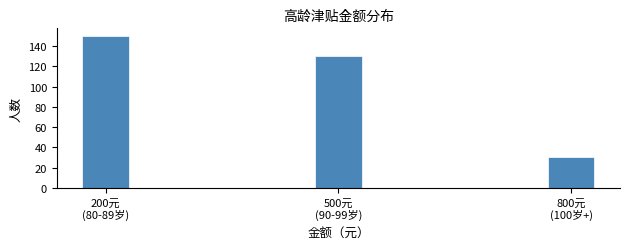

Reading left to right, what are all the values shown in this chart?

150	130	30